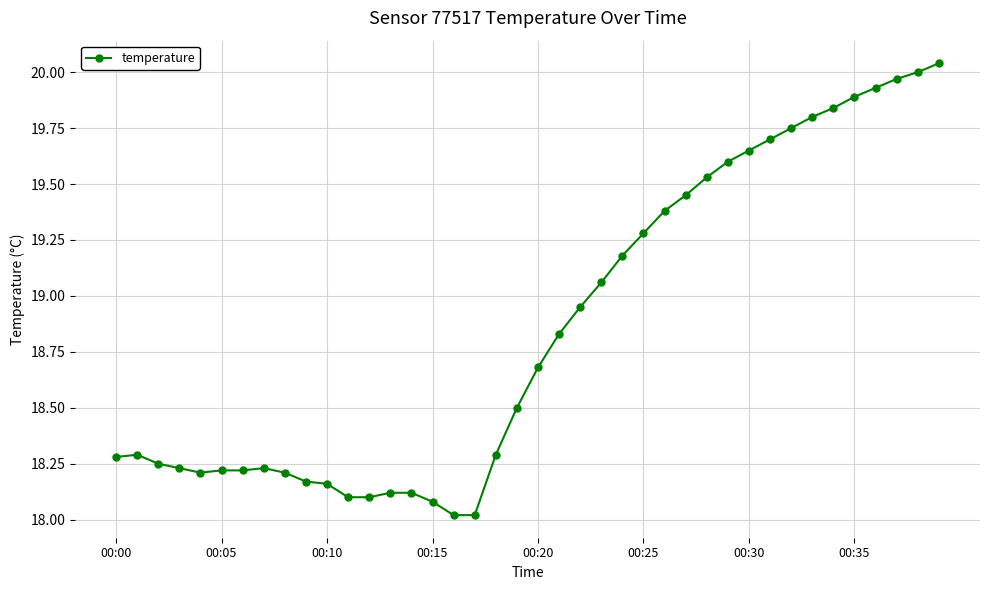

True or false: the data has more than 0 interior local peaks.

True